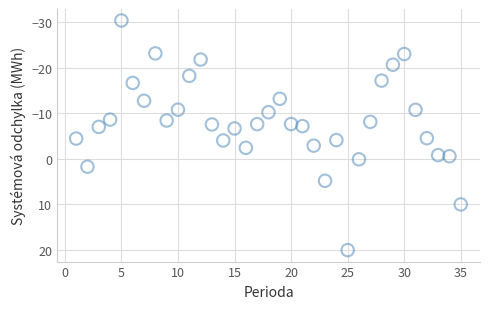

What is the range of X values (max minus min)?

34.0